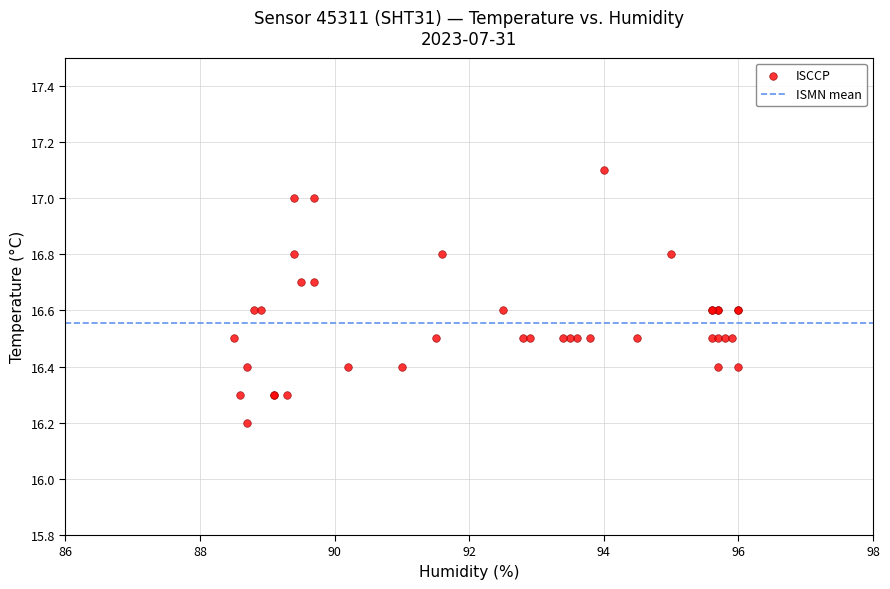

What Y value in the scatter plot is closest to 16?

16.2